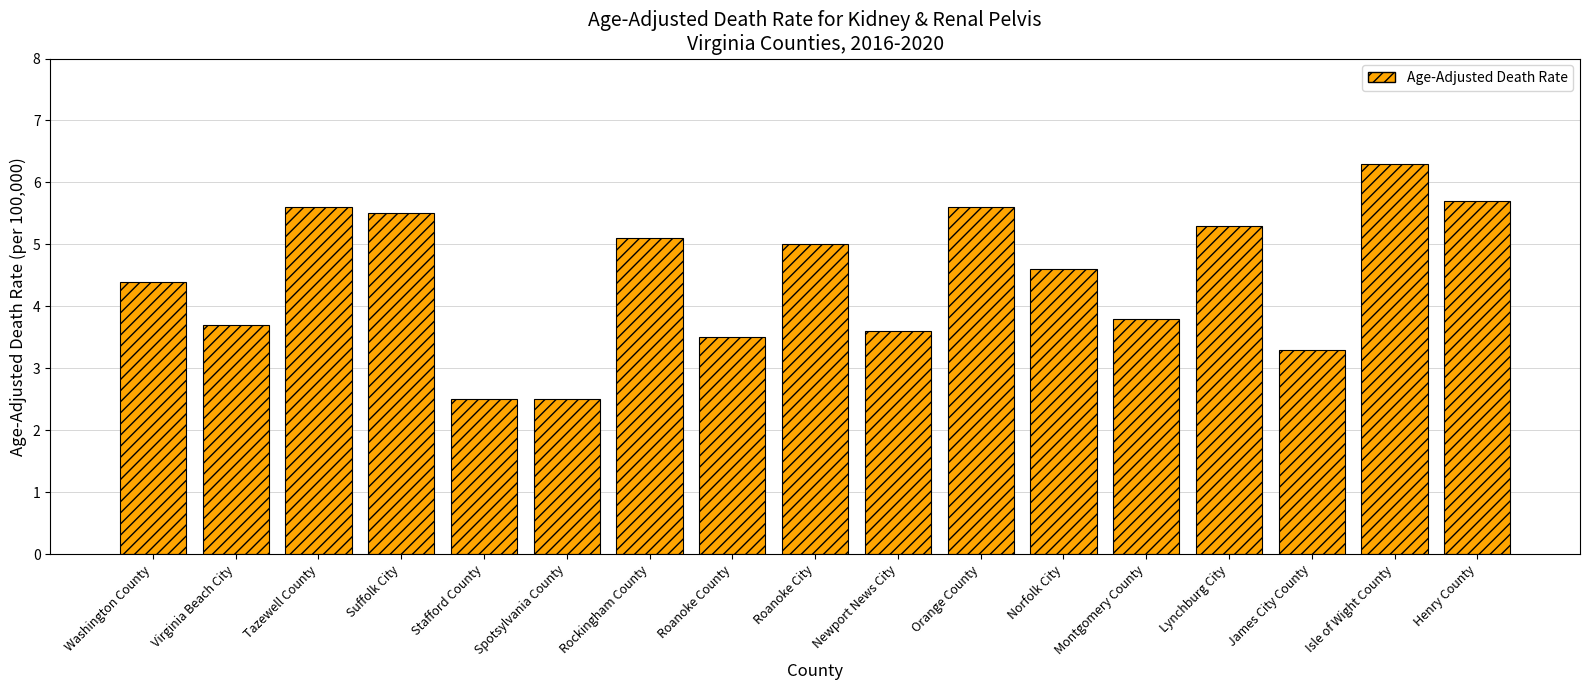

Is it true that the value at Newport News City is 3.6?

True